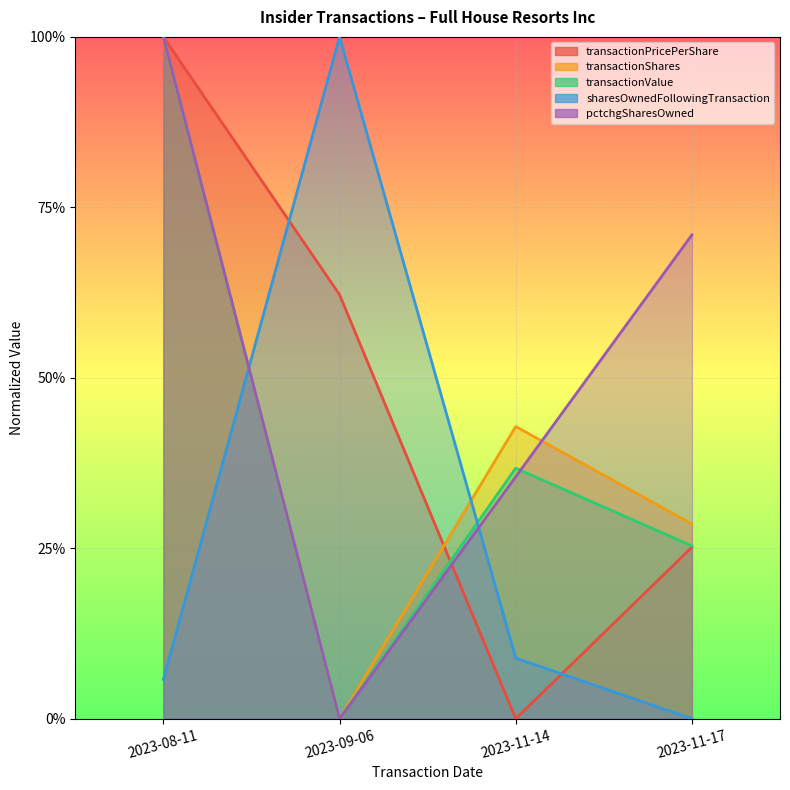

At how many categories does at least one series exceed 0?

4